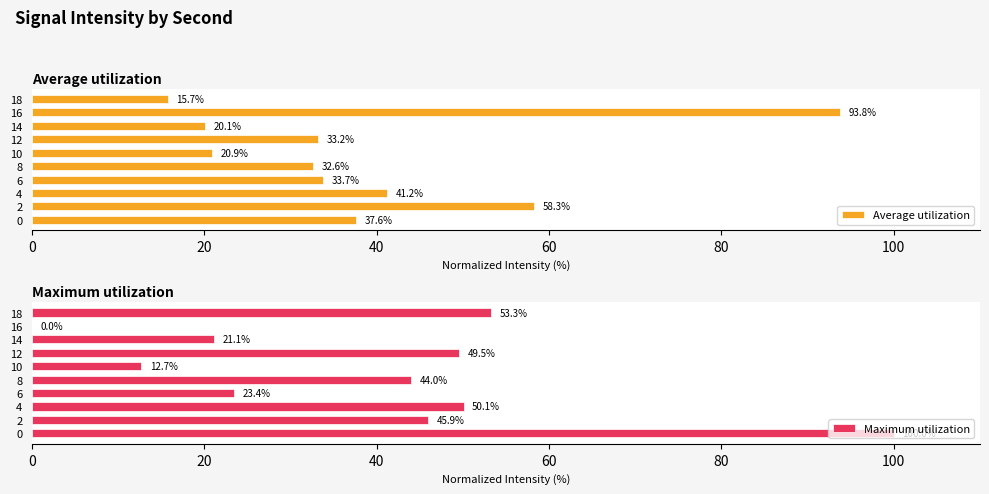

Is it true that Average utilization equals 93.8 at 16?

True